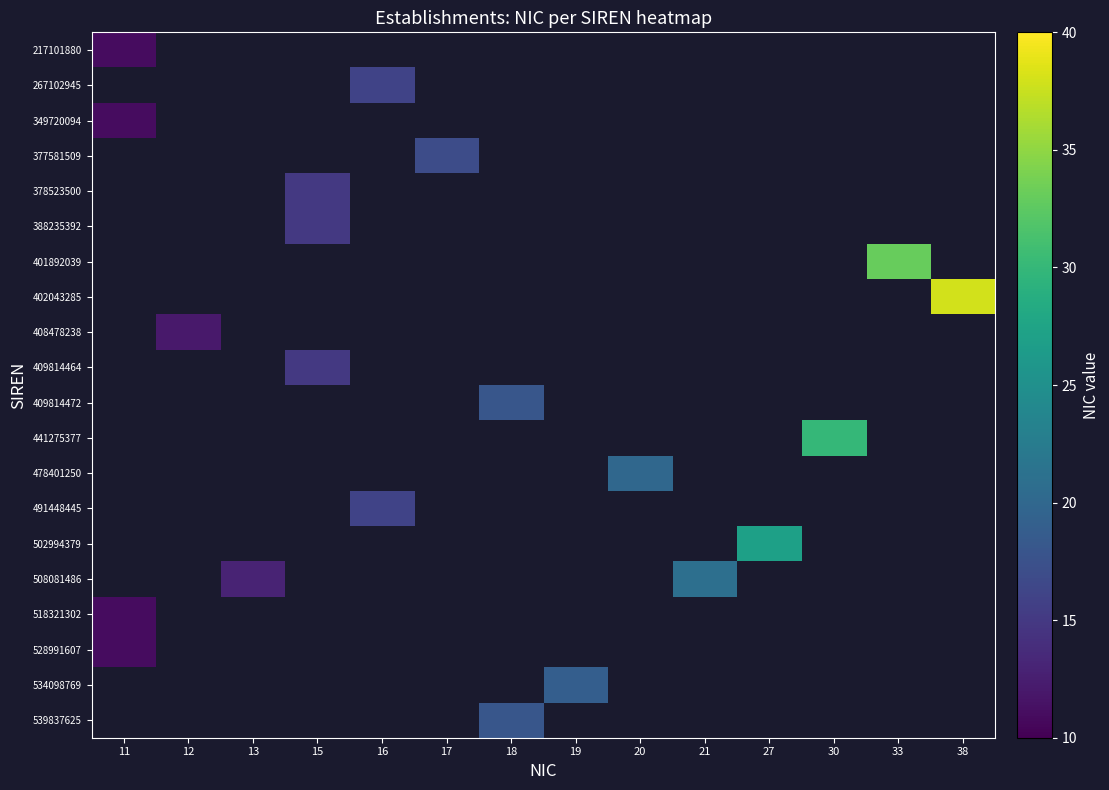

Which category has the highest value across all series?

38